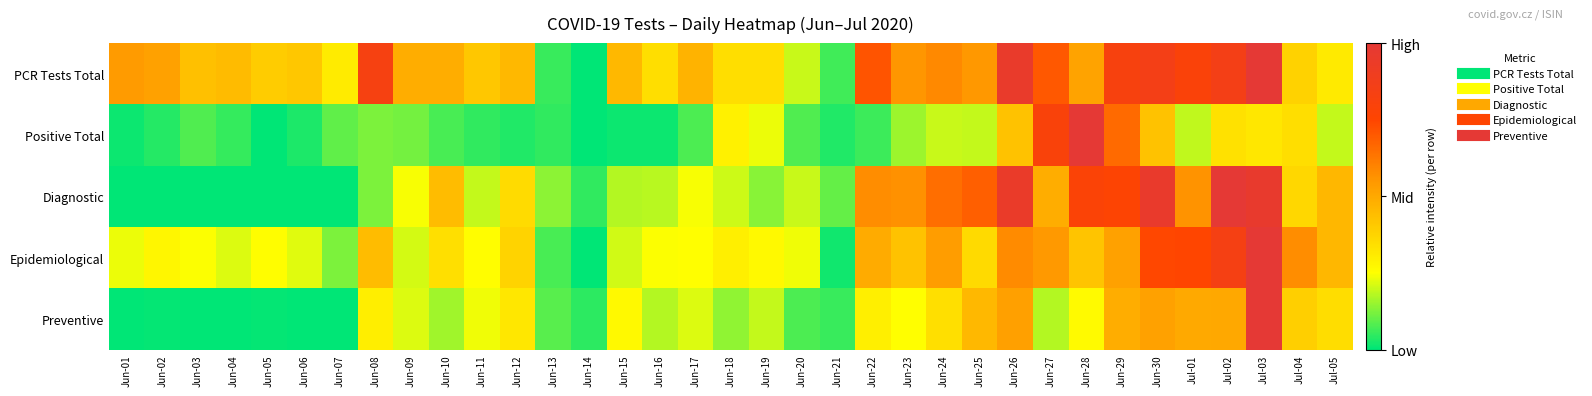

Which series has the largest total across all categories?

PCR Tests Total